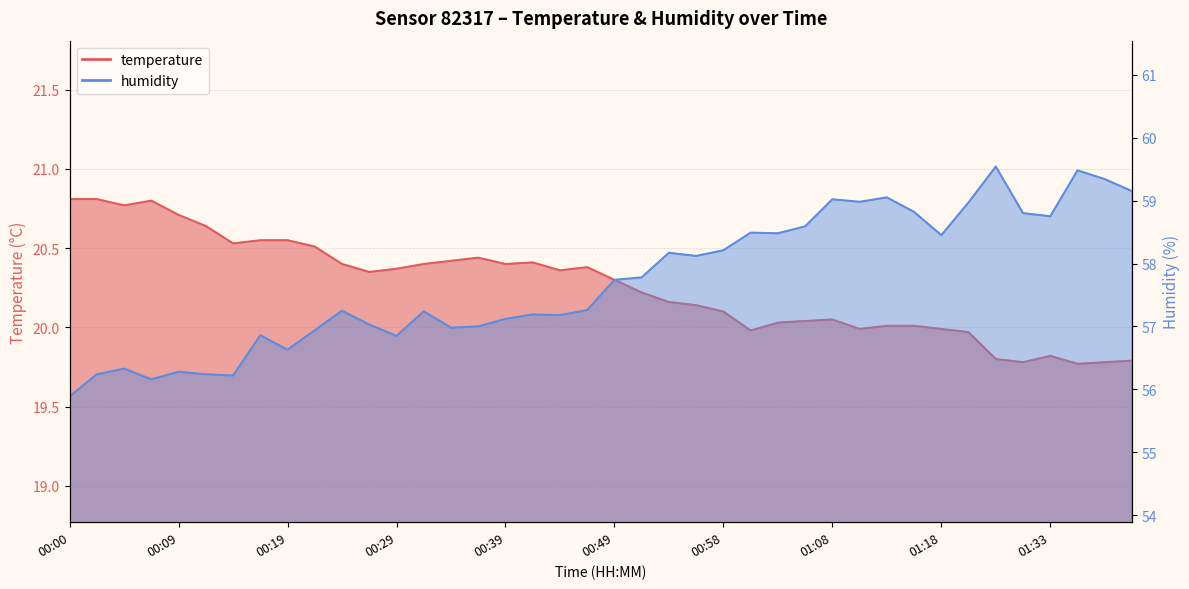

What is the label of the 18th point from the left?

00:41